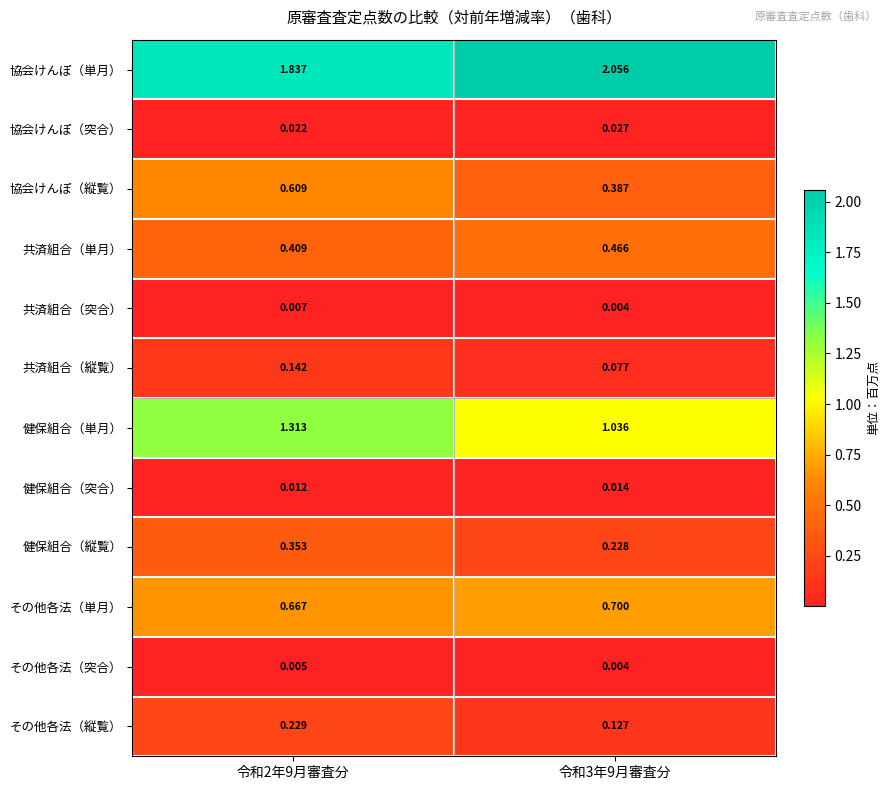

Between 令和2年9月審査分 and 令和3年9月審査分, which series saw the biggest shift?

健保組合（単月）